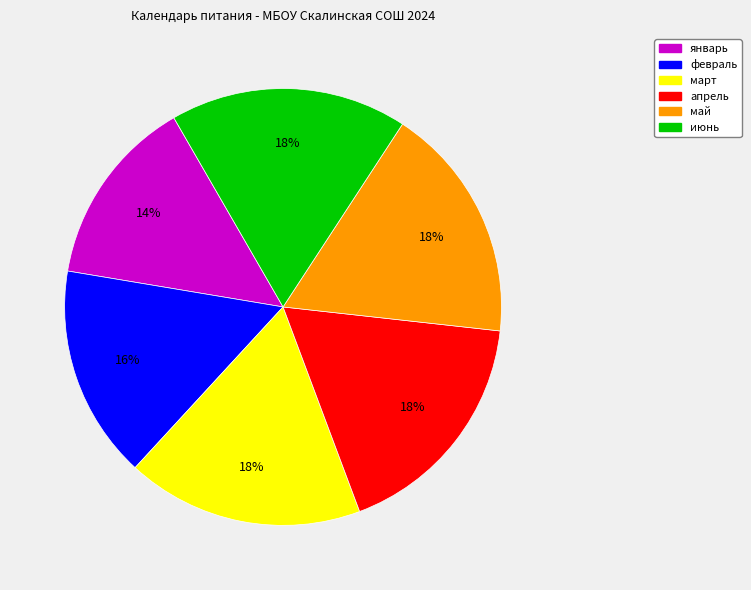

Is there a majority slice in this chart?

No